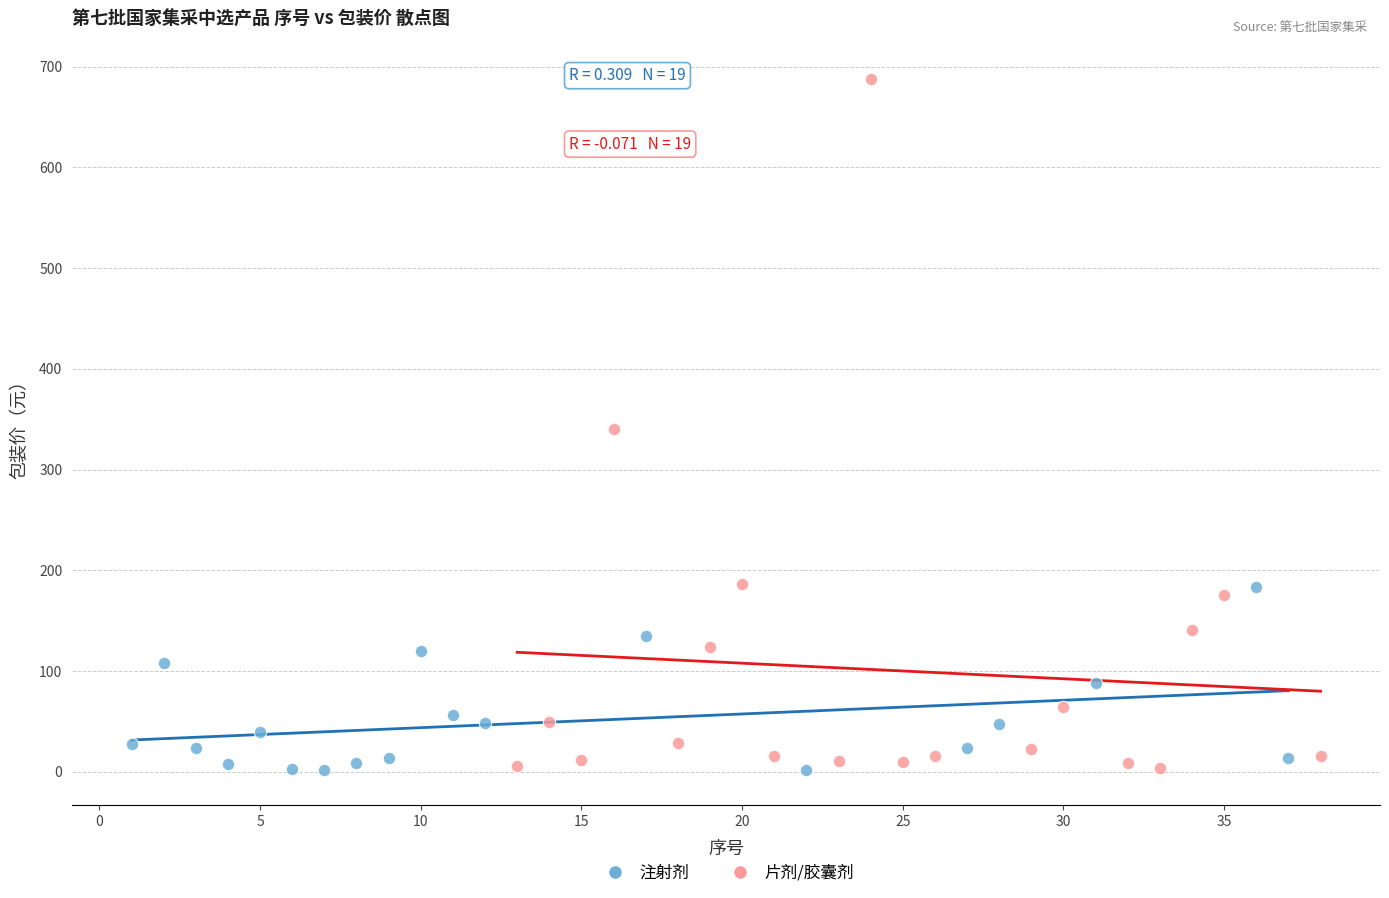

Which series reaches the maximum Y coordinate?

片剂/胶囊剂